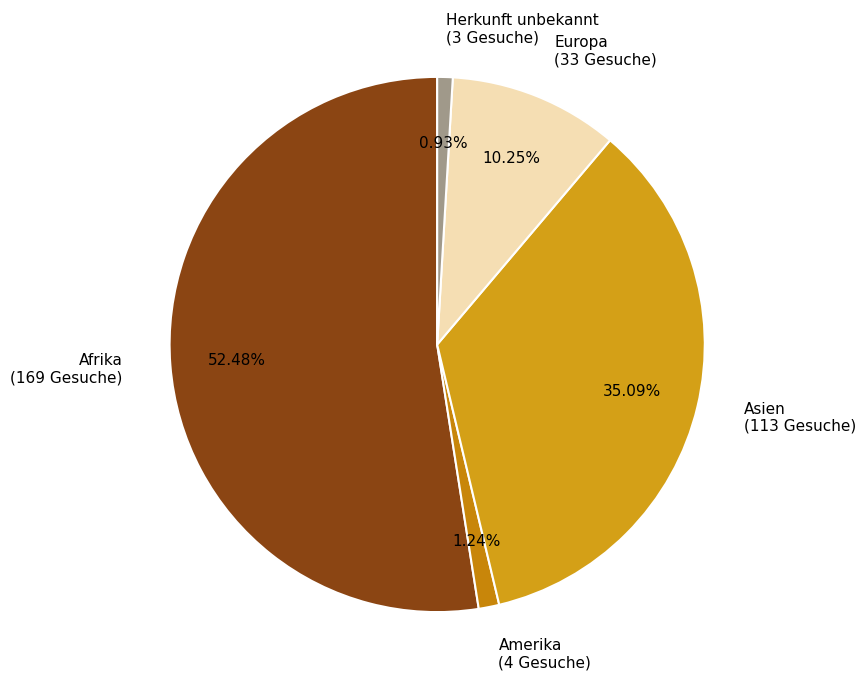

What is the largest slice in the pie chart?

Afrika